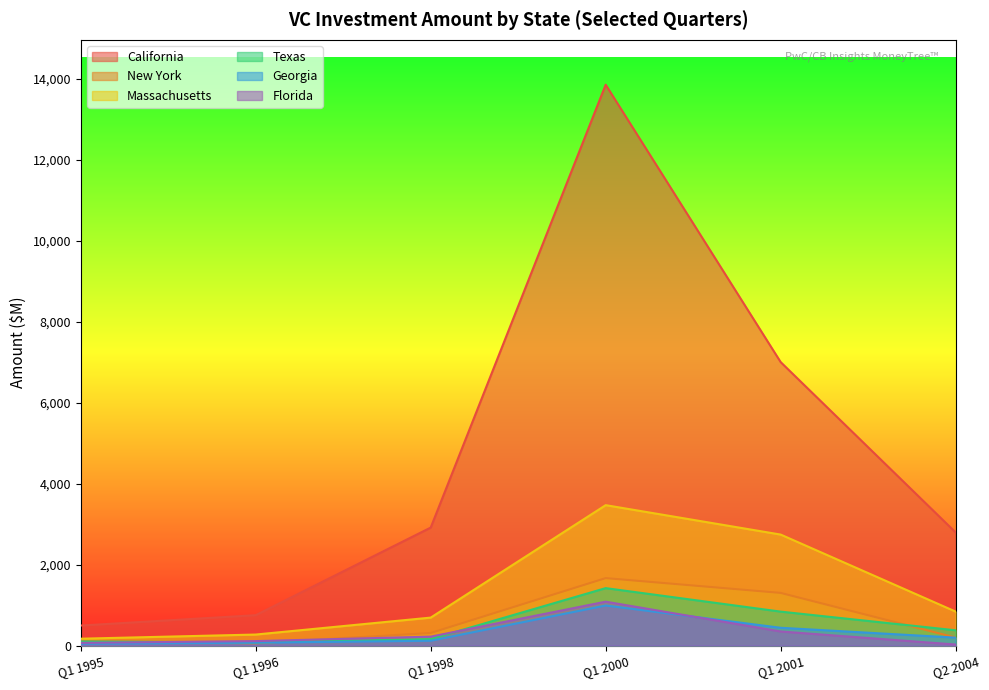

What is the difference between the highest and lowest values at Q1 2001?

6654.5